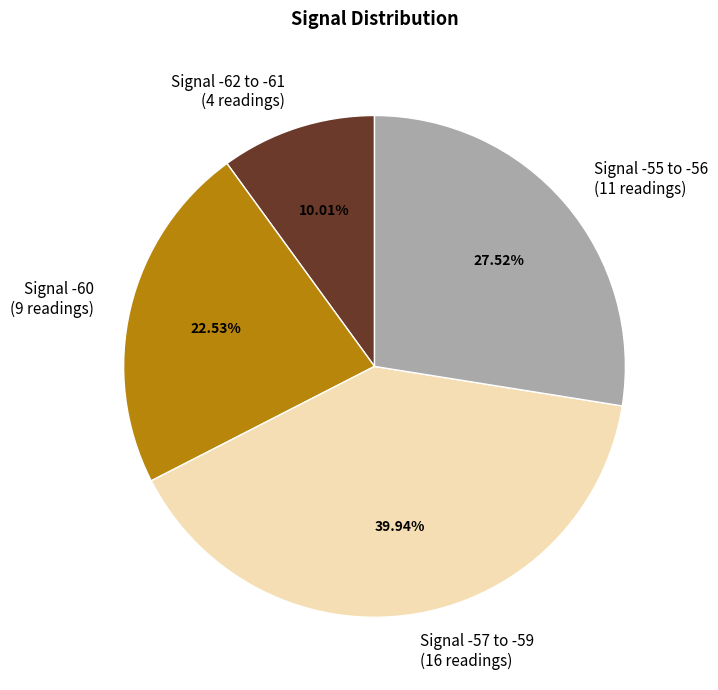

Is there any slice that represents more than half of the pie?

No